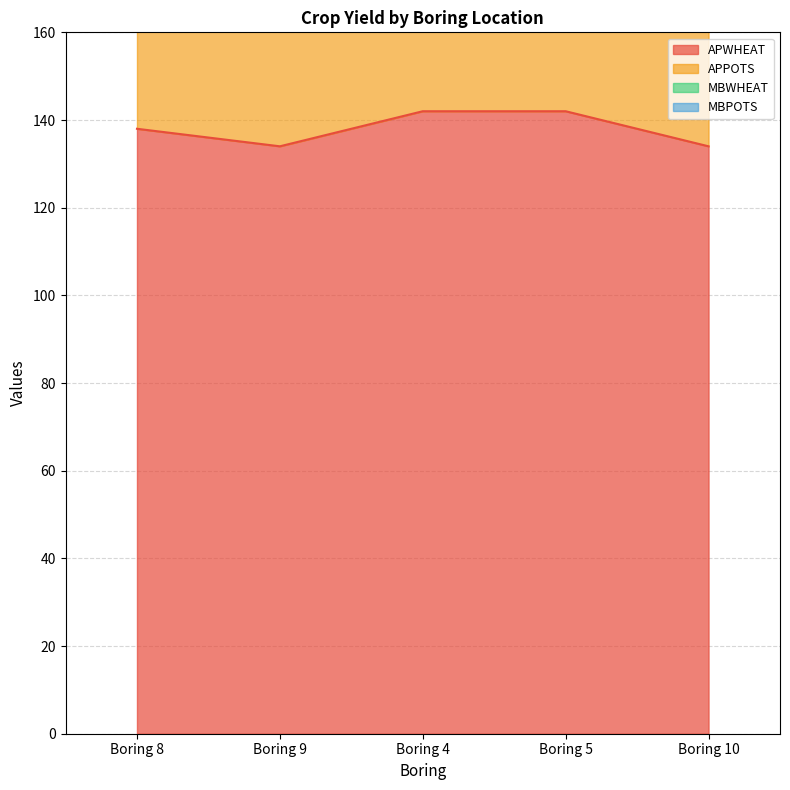

What is the total value across all series at Boring 10?

934